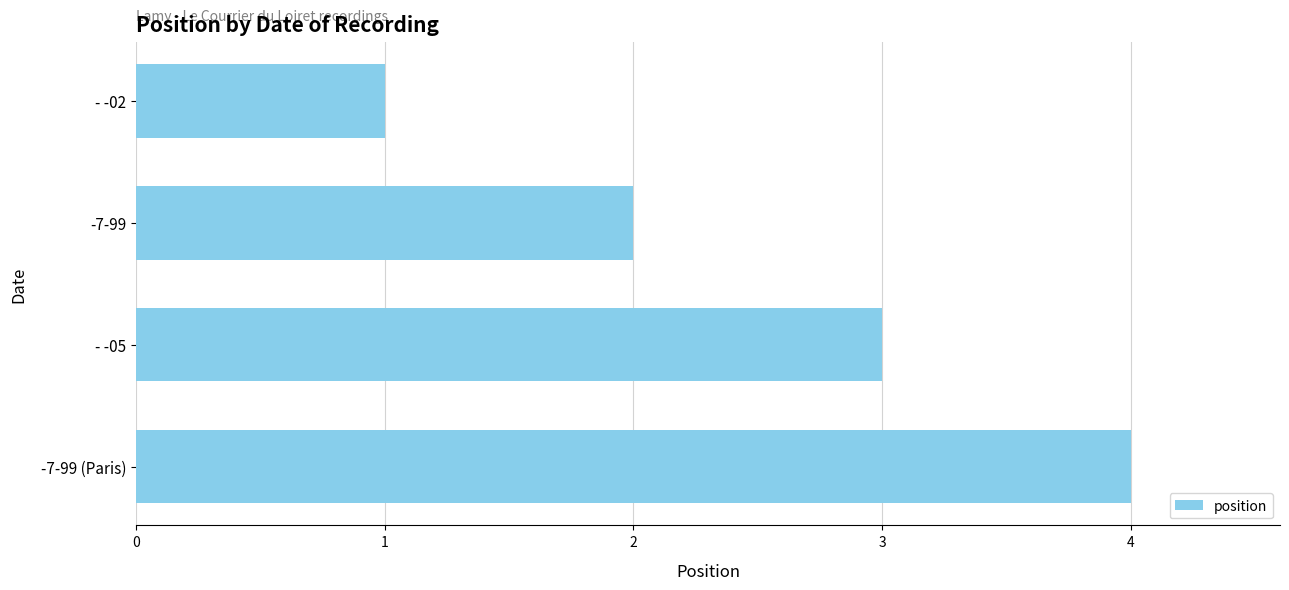

What is the label of the 1st bar from the top?

- -02